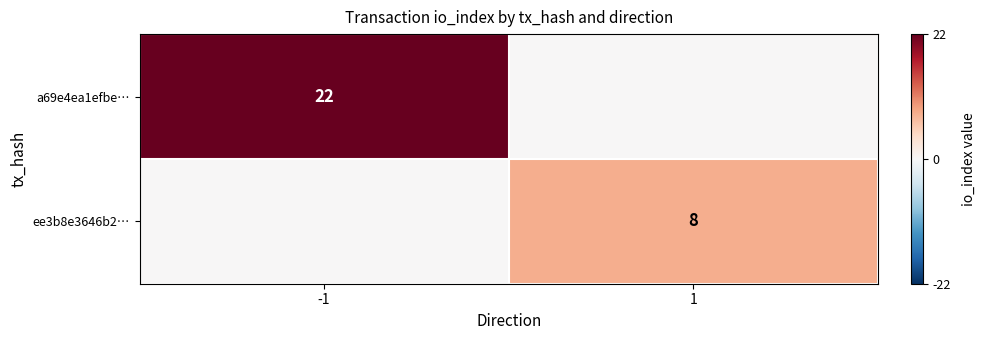

Is it true that a69e4ea1efbe… equals 34 at -1?

False